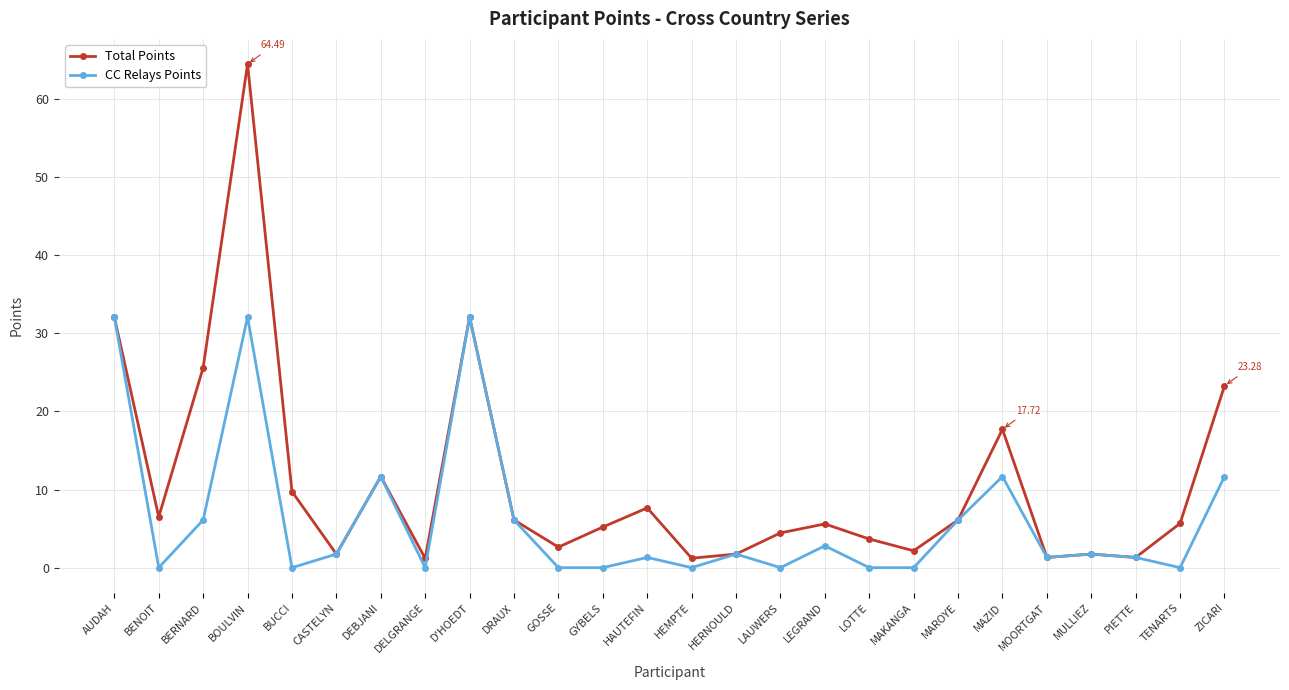

What is the sum of the Total Points values at HEMPTE and DELGRANGE?

2.4